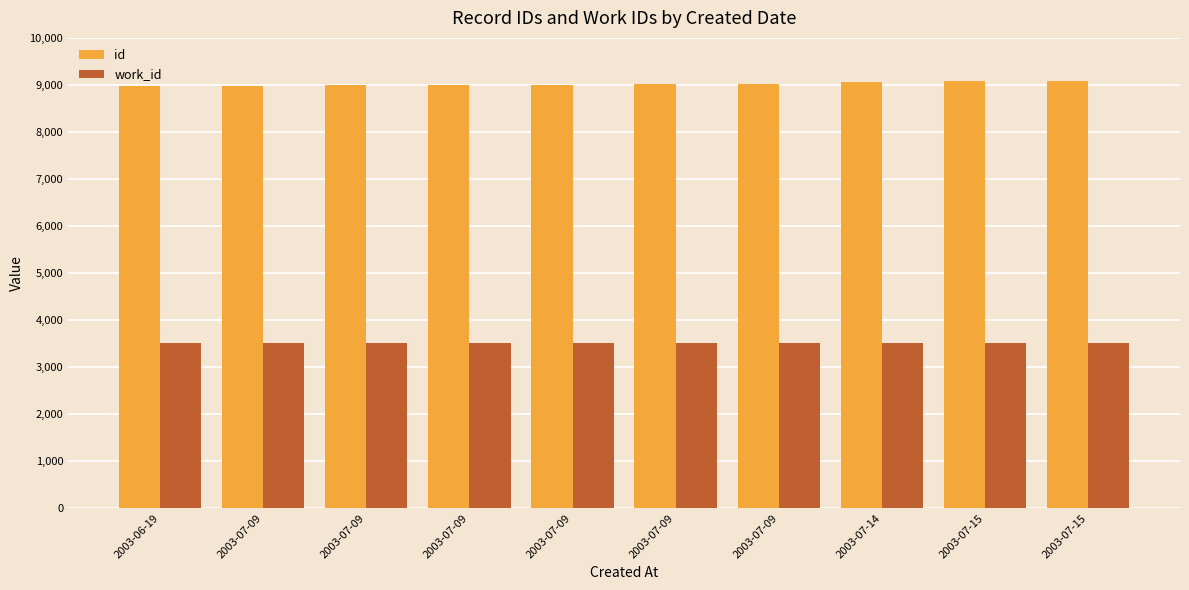

How many bars are there in each group?

2